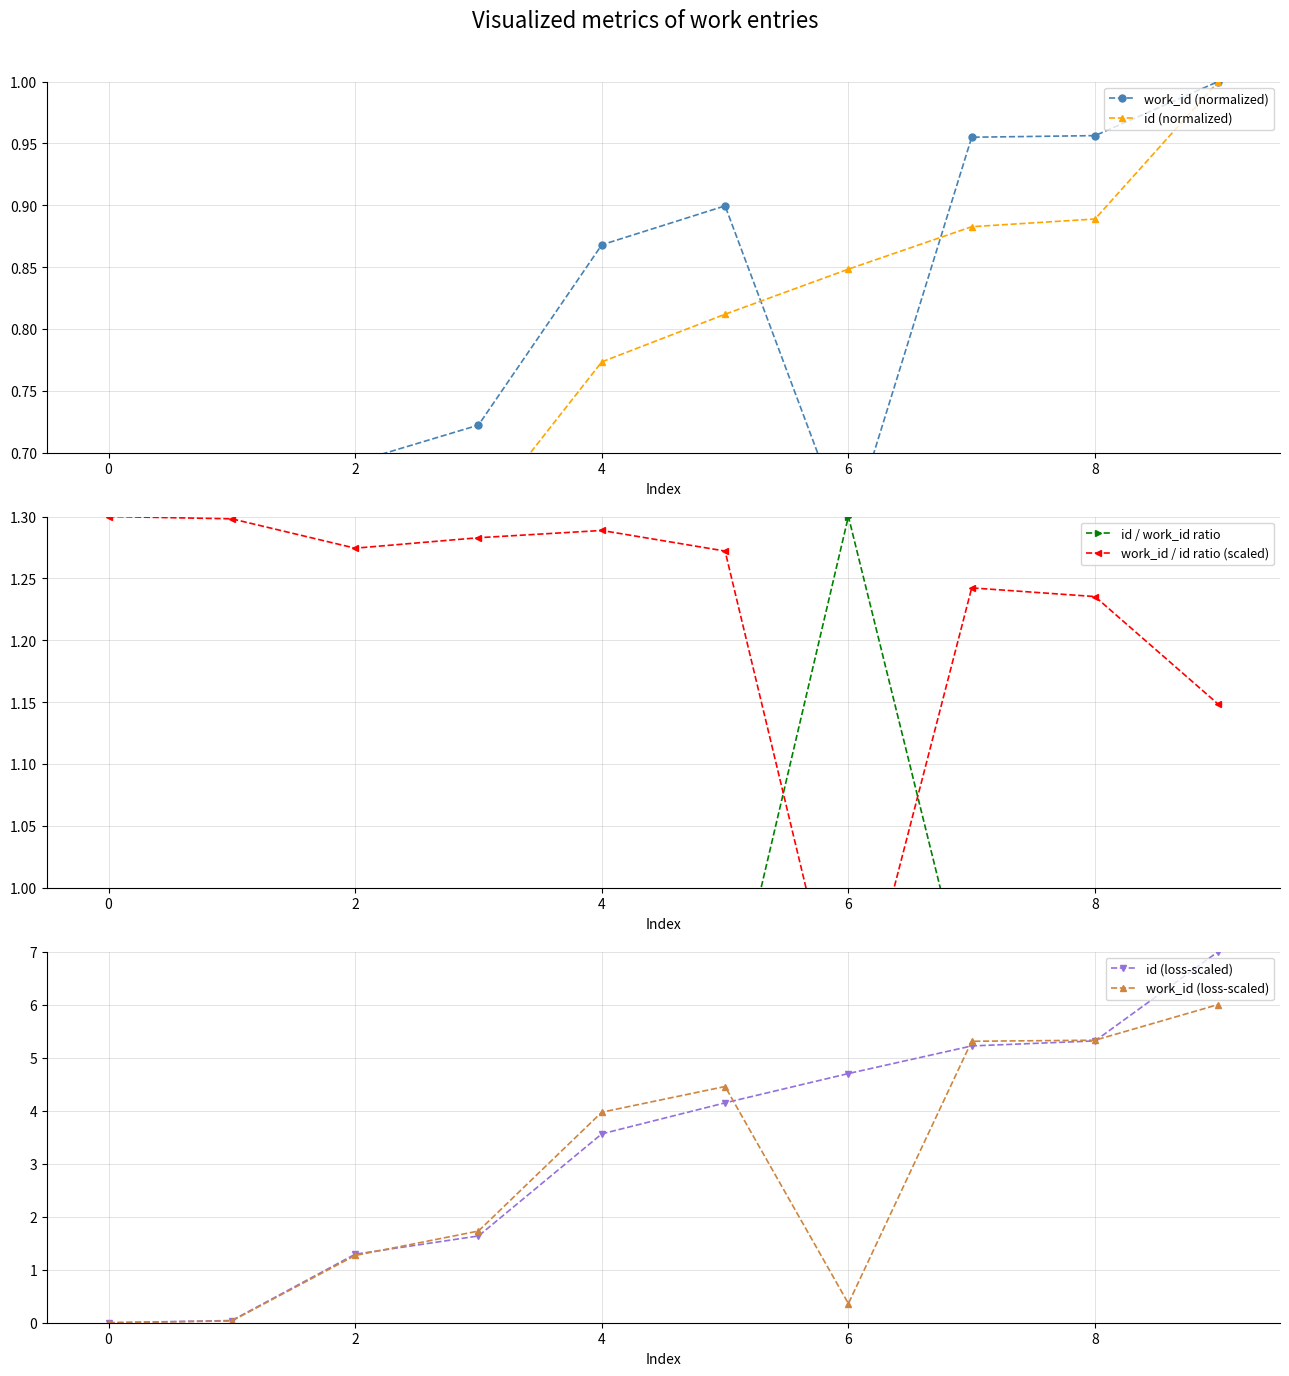

At which label does id (normalized) reach its peak?

9